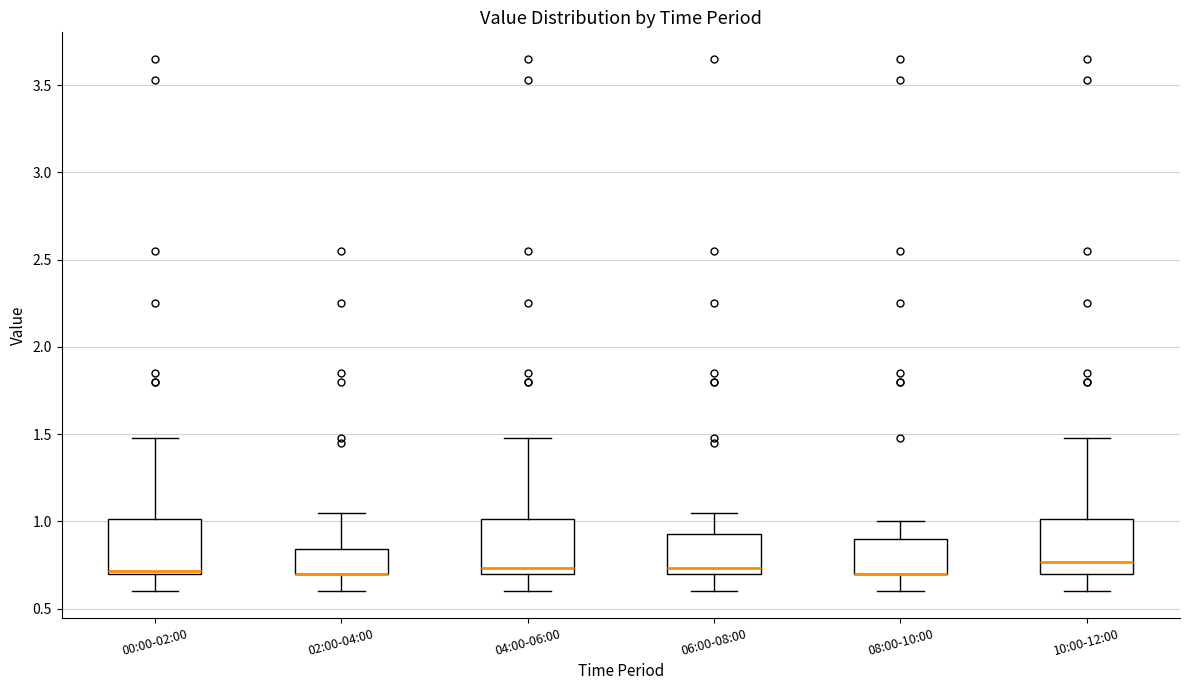

Where is the lower edge of the box for 10:00-12:00 on the y-axis? The values are not printed on the chart, so give them approximately, as read against the axis.

0.70